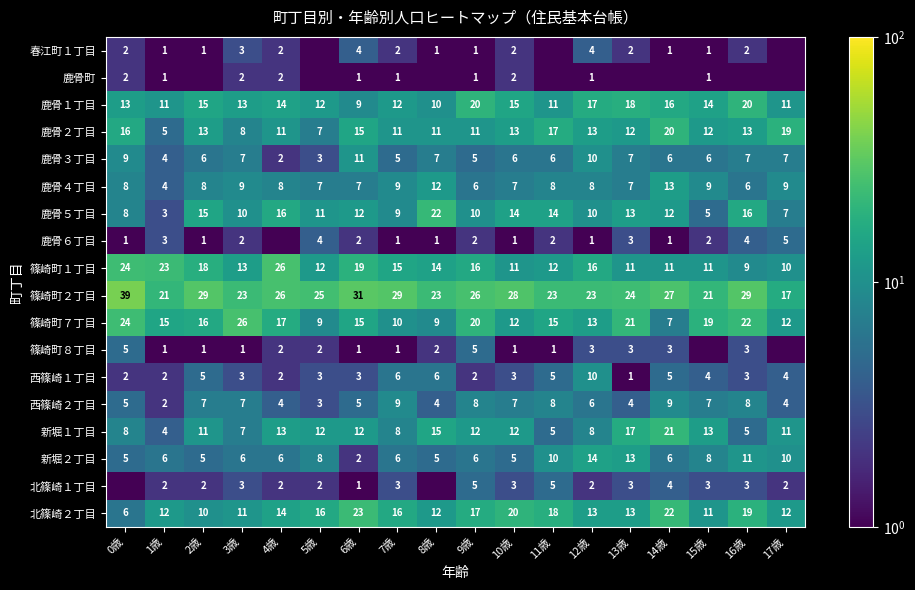

At which label does 鹿骨３丁目 first exceed 6?

0歳